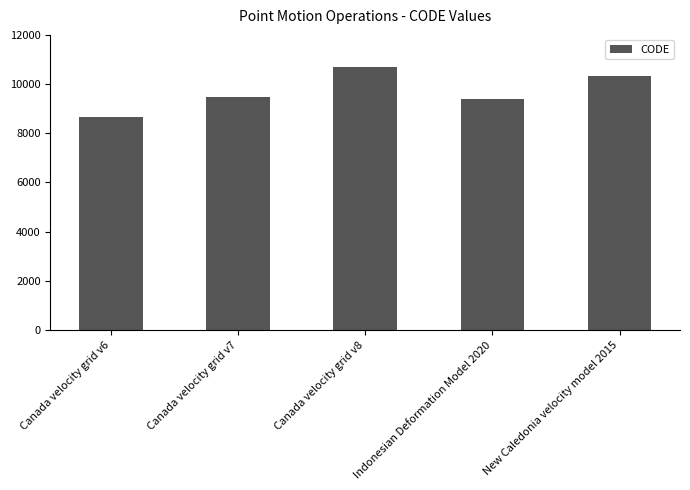

Are the bars grouped side by side (vs. stacked)?

No